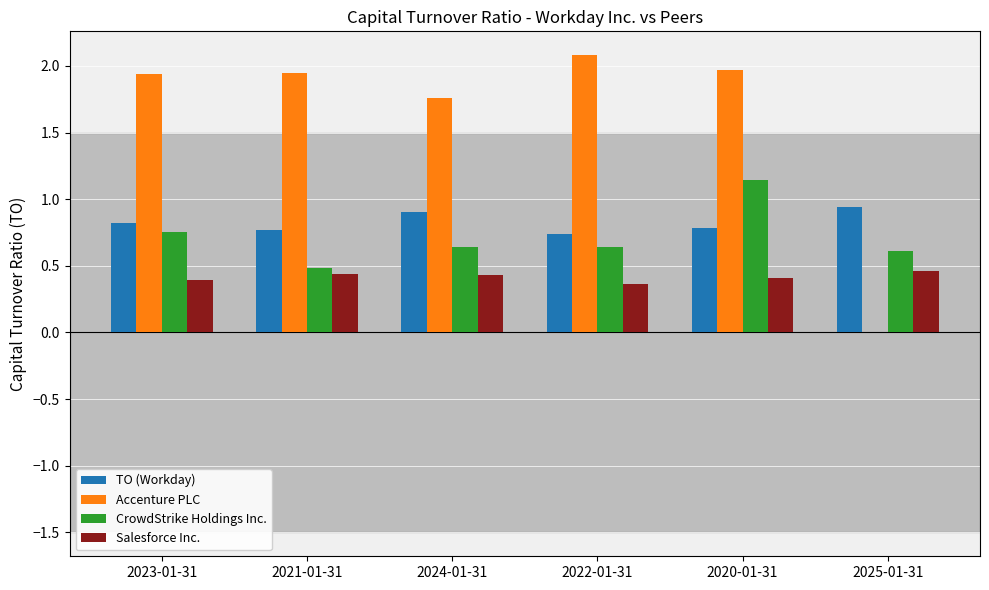

At which category is the sum across all series the highest?

2020-01-31